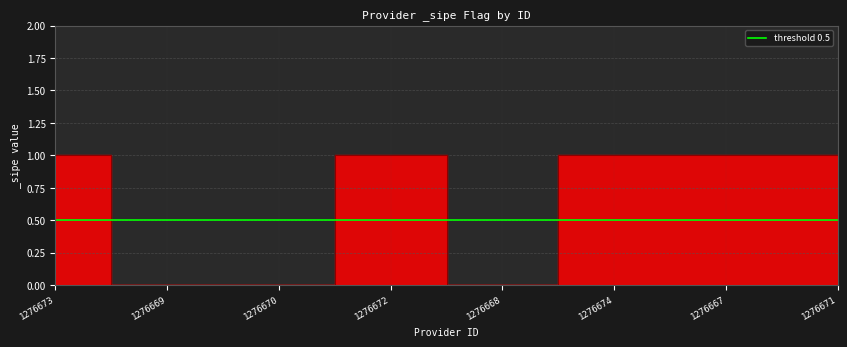

How many lines are shown in the chart?

1